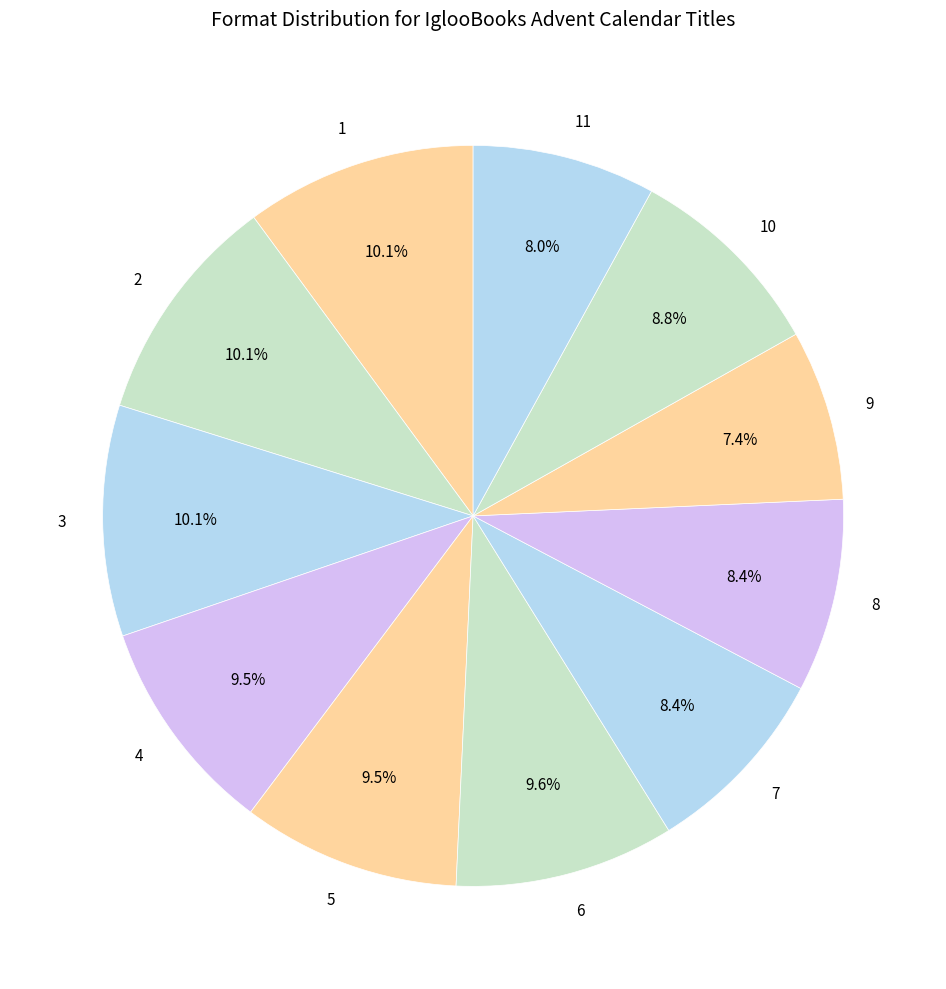

The 1 slice represents 10% of the pie. True or false?

True